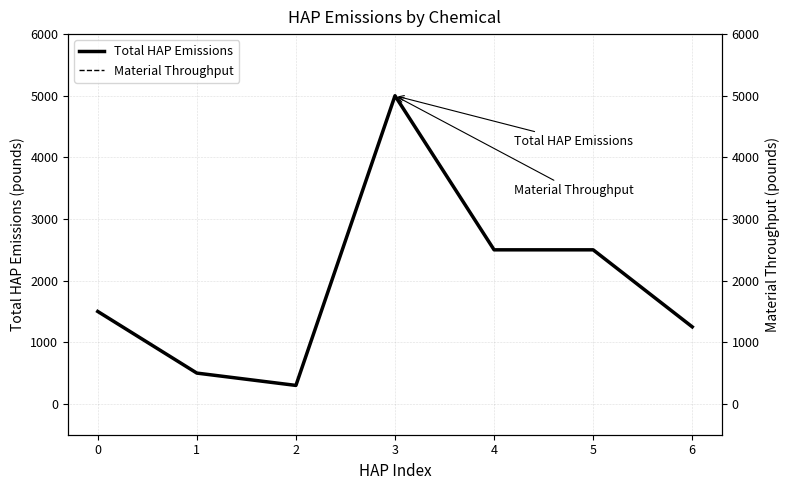

What is the value of the Total HAP Emissions point at the 4th from the left?

5000